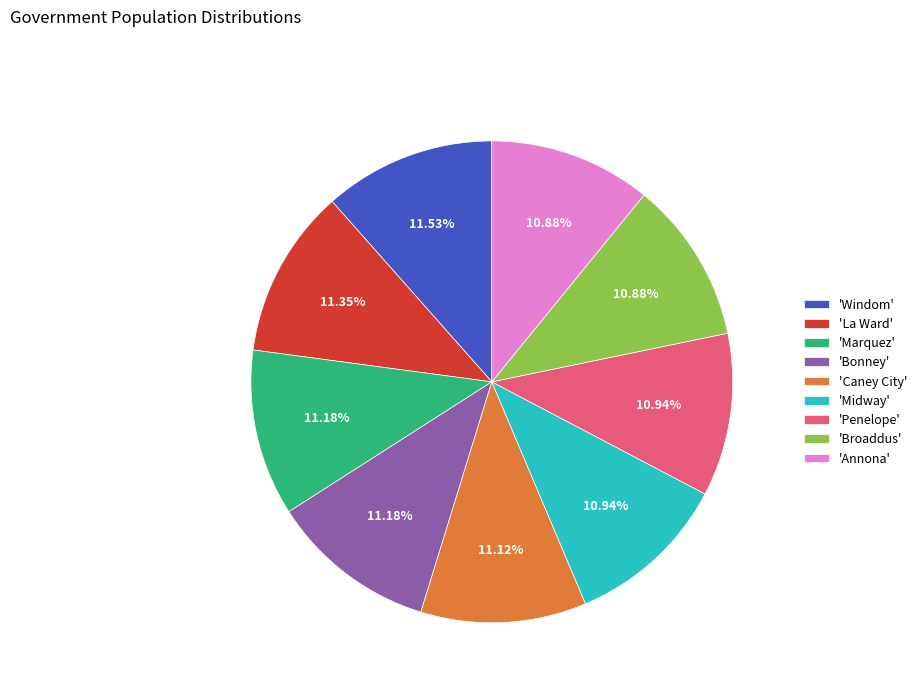

How many segments does this pie chart have?

9